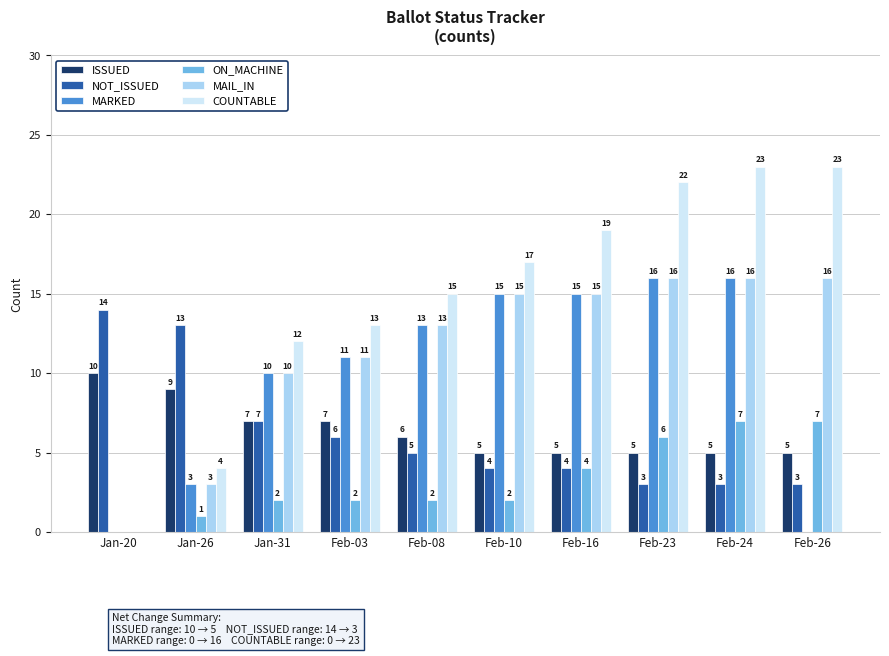

Between Jan-20 and Feb-24, which series saw the biggest shift?

COUNTABLE